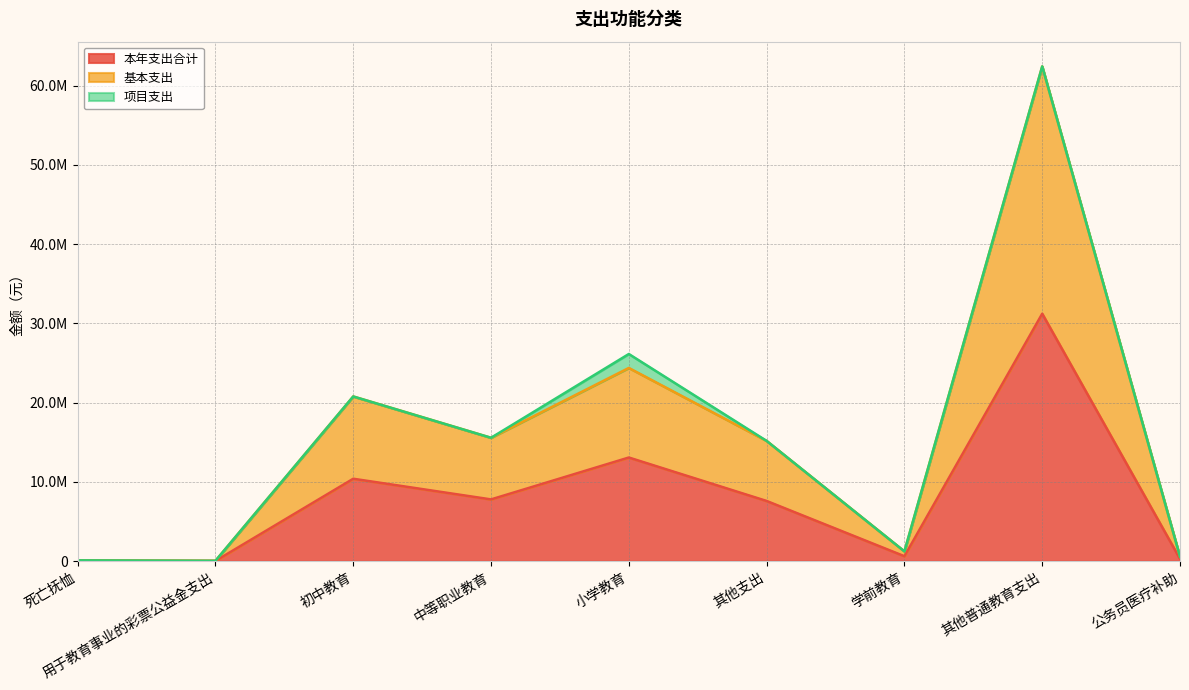

What are all the series names shown in the legend?

本年支出合计, 基本支出, 项目支出